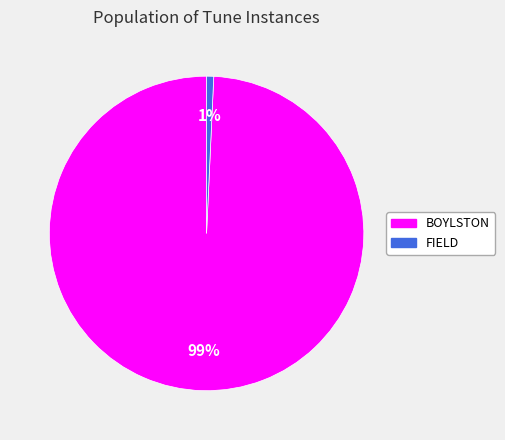

How many slices are in this pie chart?

2